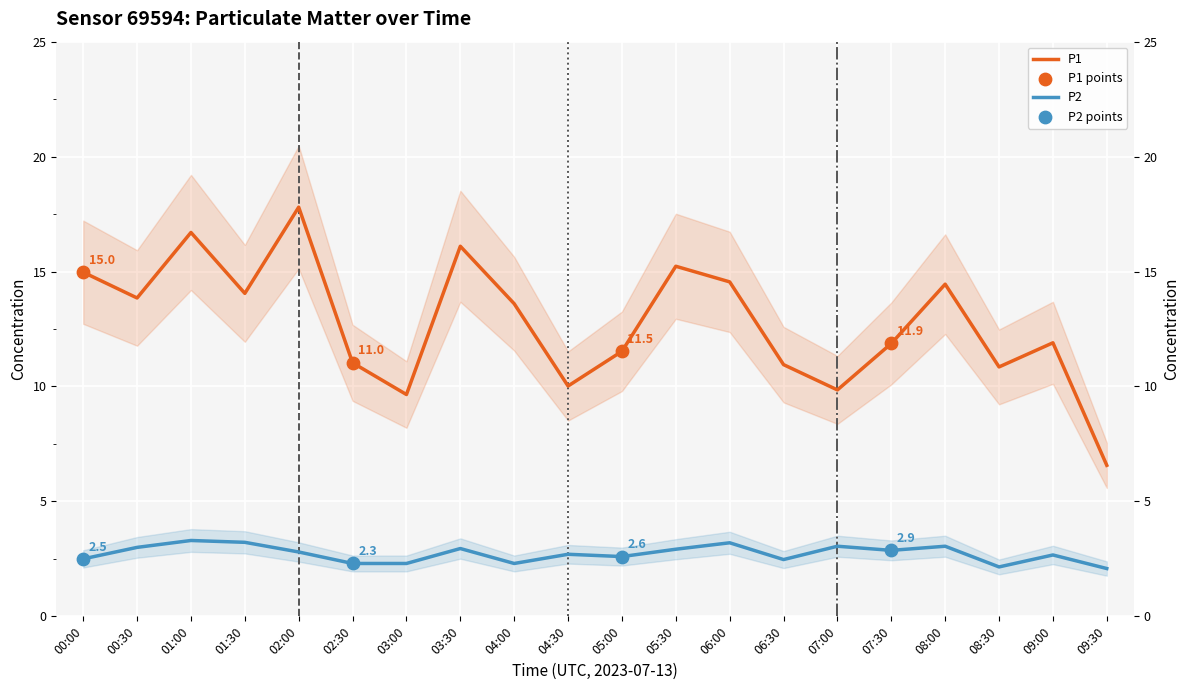

Which series reaches the minimum Y coordinate?

P2